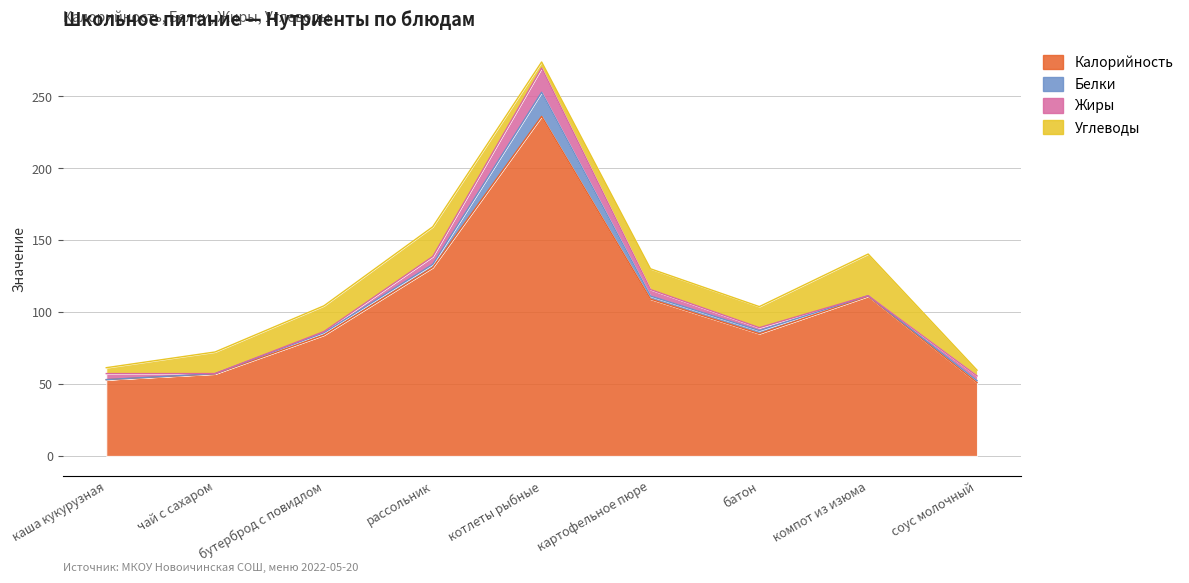

The Жиры series shows 7.4 at каша кукурузная. True or false?

False